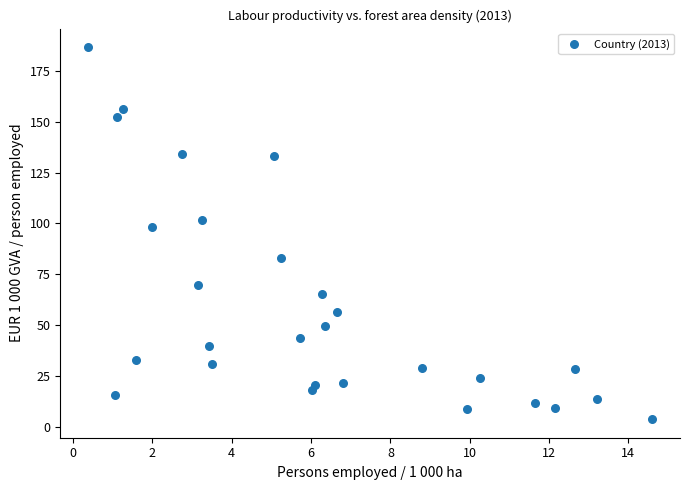

What Y value in the scatter plot is closest to 95?

98.0